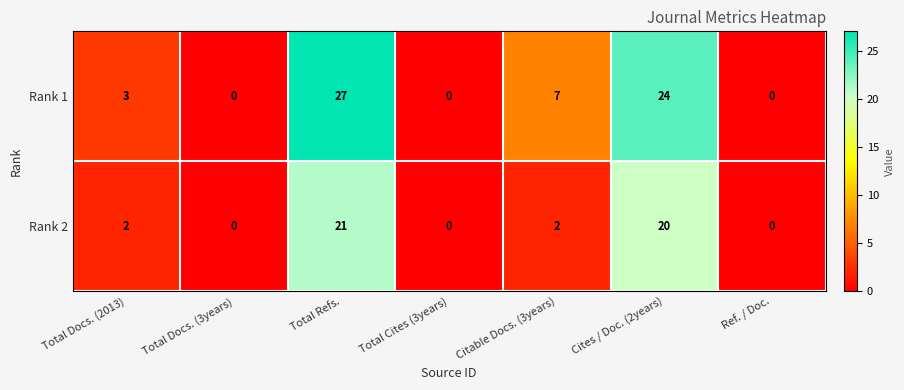

At which category is the sum across all series the highest?

Total Refs.